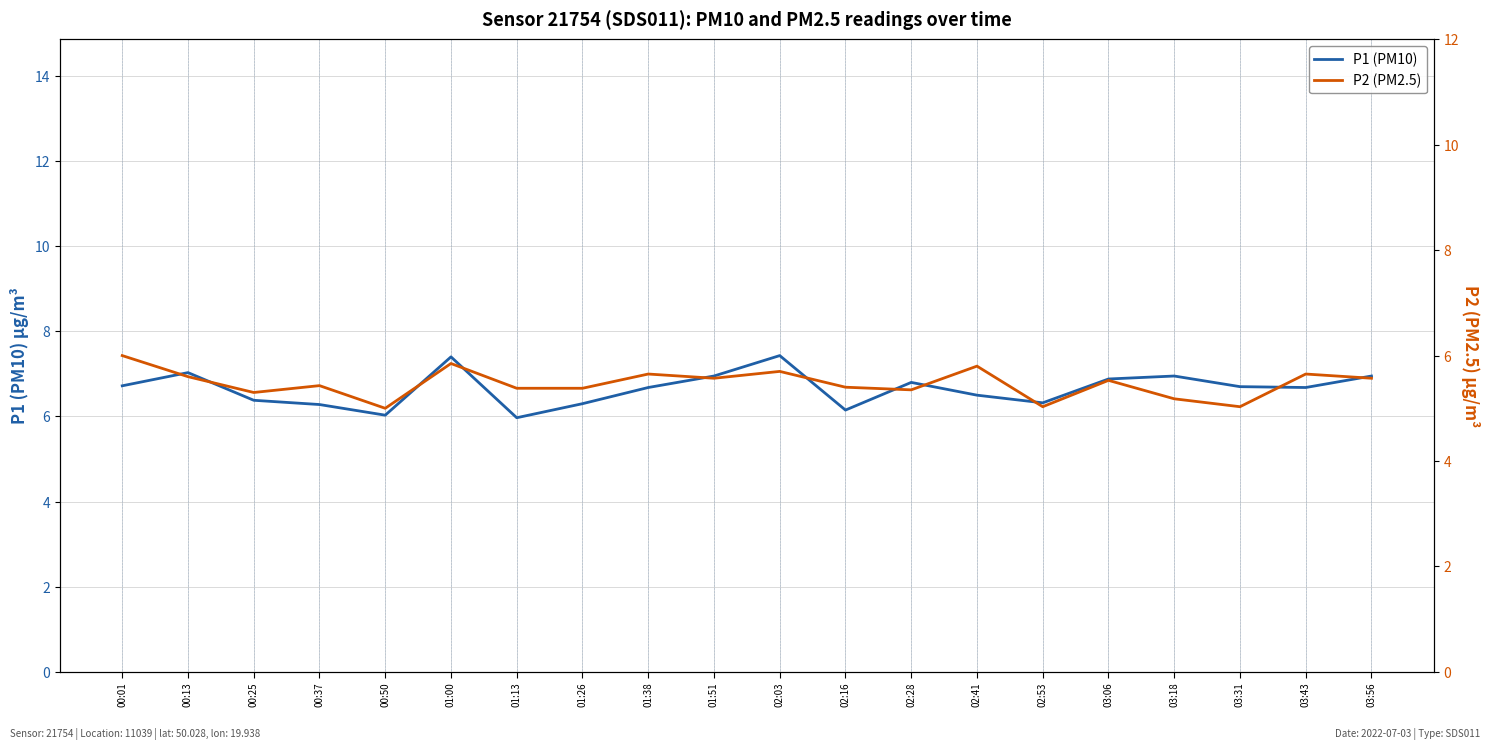

What is the minimum value shown in the chart?

5.0